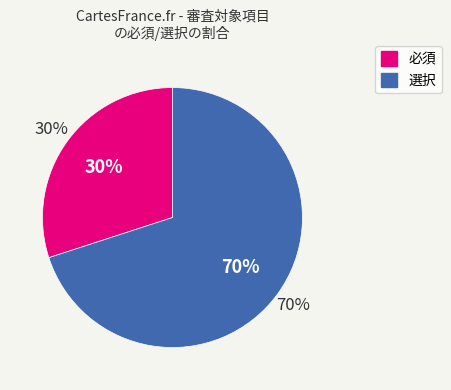

To the nearest percent, what percentage of the pie is 選択?

70%